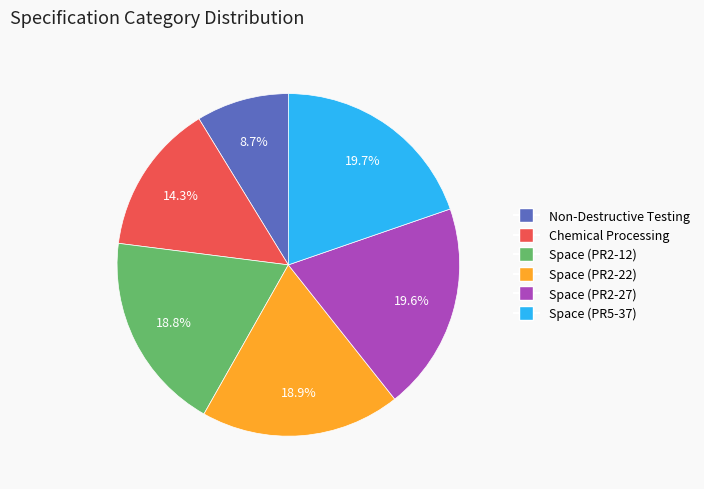

What percentage is NOT represented by Chemical Processing?

85.7%